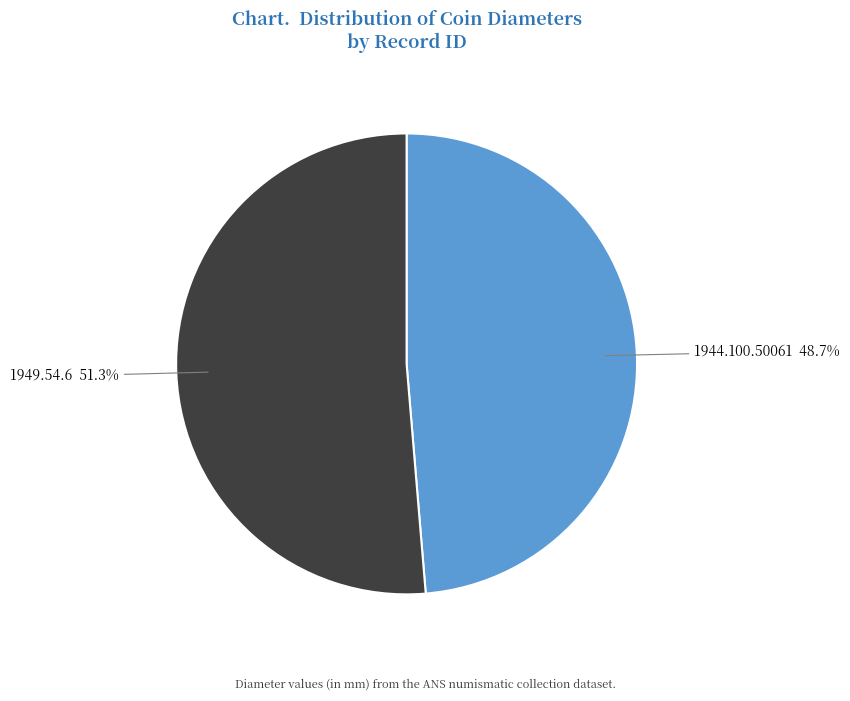

Is it true that 1949.54.6 is 51% of the pie?

True